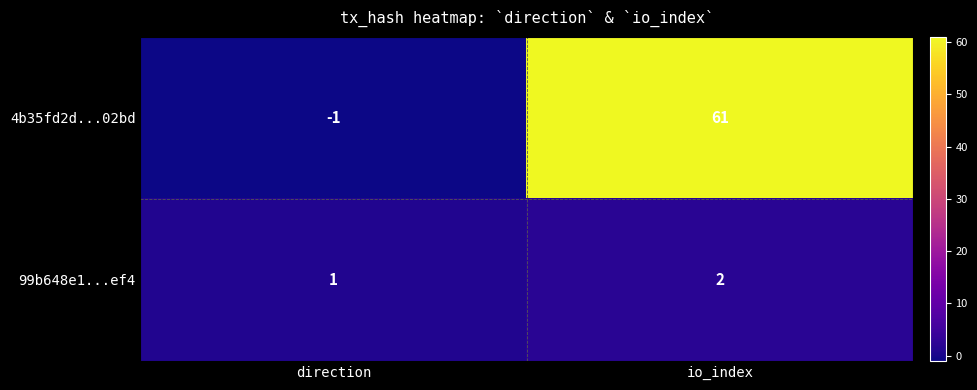

Read the 4b35fd2d...02bd value at io_index, to the nearest 10.

60